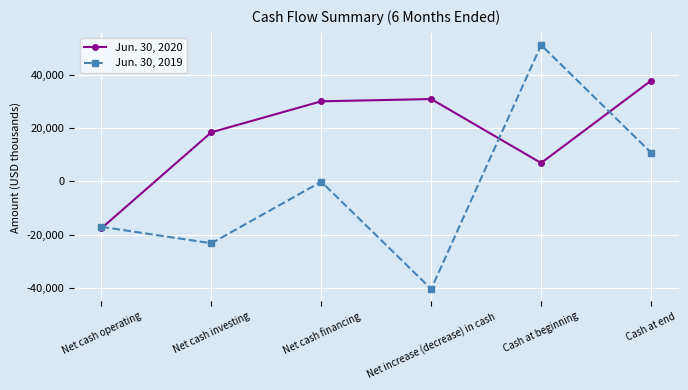

At which label is Jun. 30, 2019 closest to 5390?

Cash at end